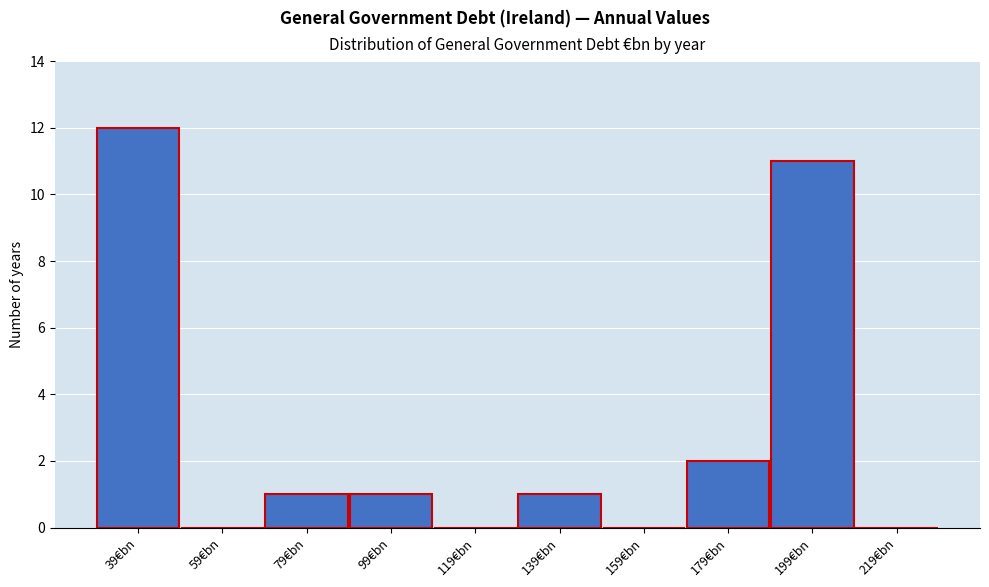

Reading right to left, transcribe all the data shown in this chart.

219€bn=0	199€bn=11	179€bn=2	159€bn=0	139€bn=1	119€bn=0	99€bn=1	79€bn=1	59€bn=0	39€bn=12